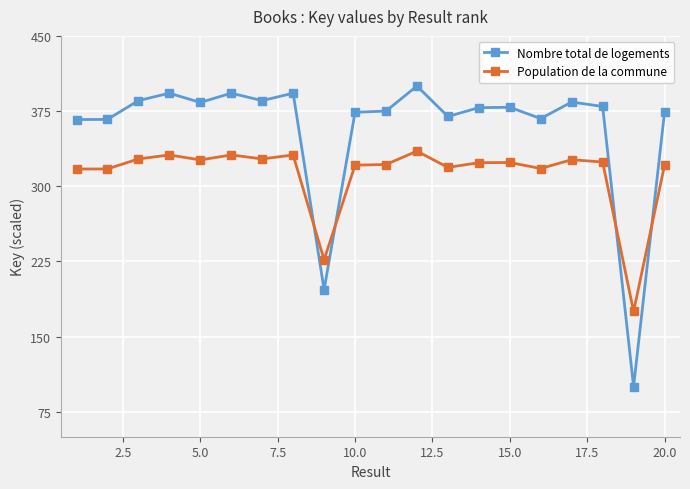

What is the difference between the maximum and minimum values in the Nombre total de logements series?

300.0